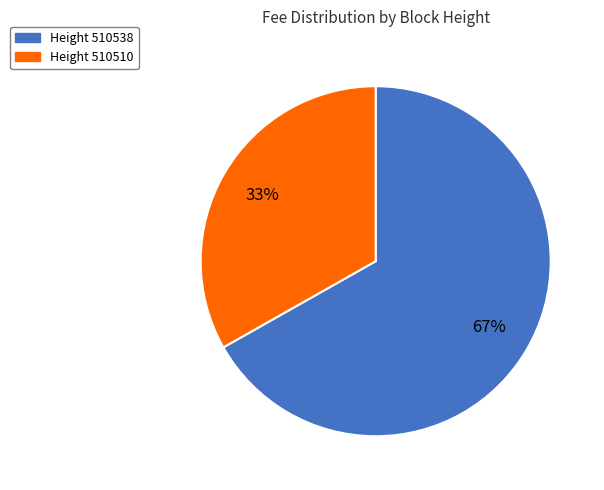

Is there a majority slice in this chart?

Yes